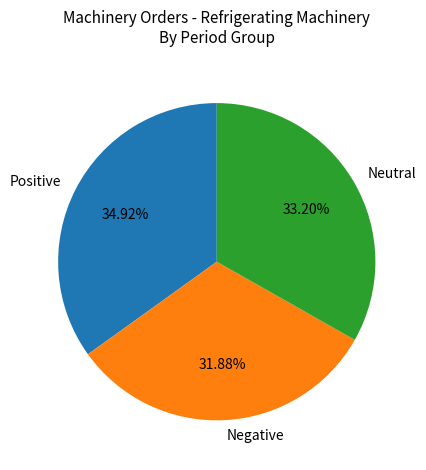

Do Positive and Negative together represent more than half of the pie?

Yes